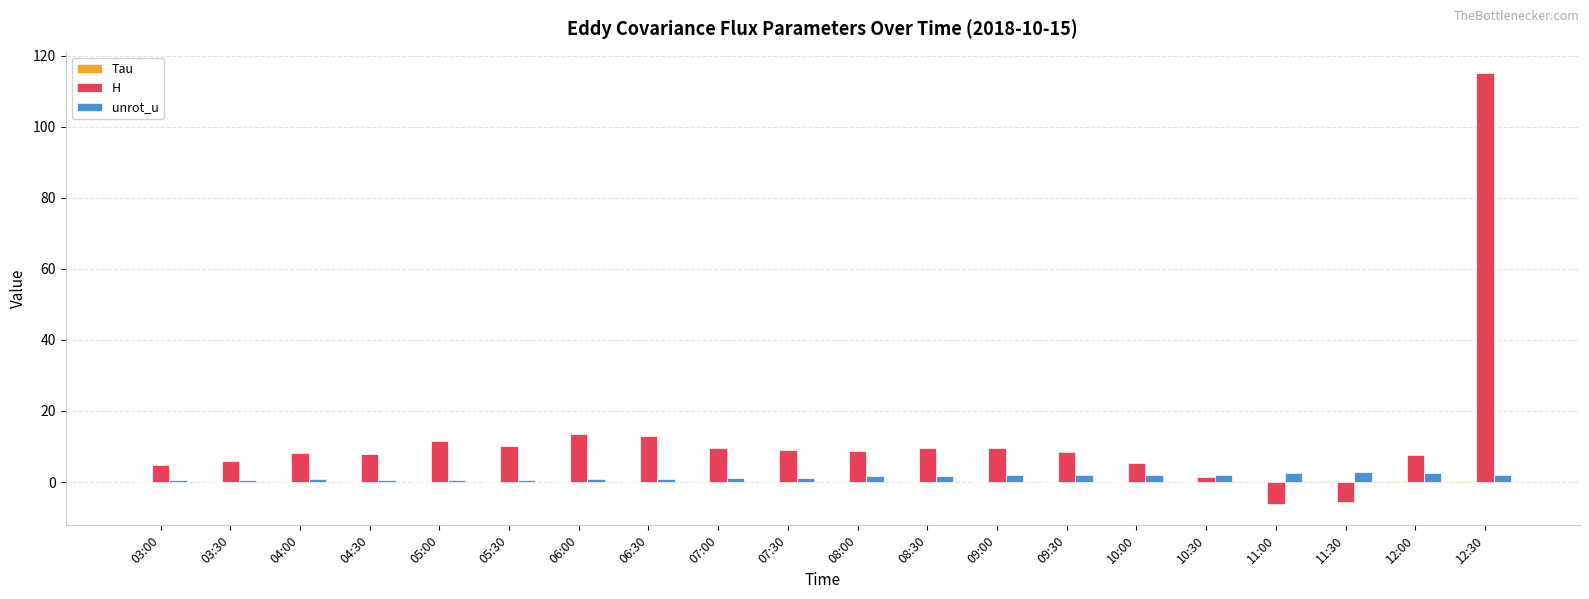

What is the maximum value for H?

115.1